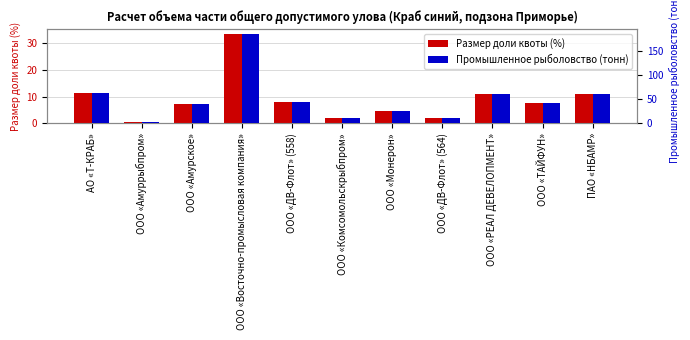

What is the difference between the Размер доли квоты (%) values at ООО «ДВ-Флот» (564) and ООО «Восточно-промысловая компания»?

31.3